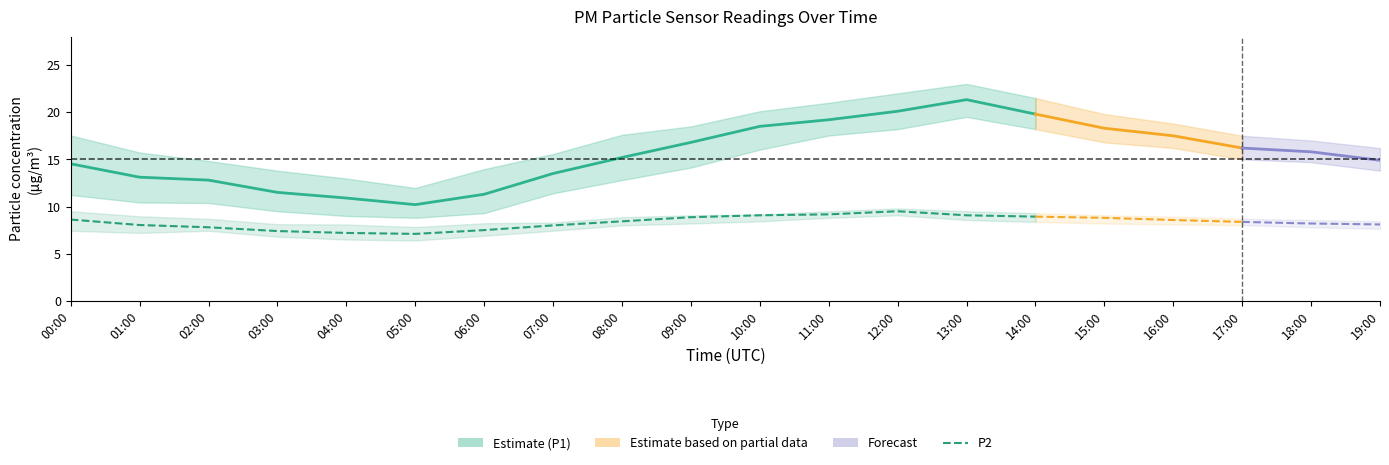

List the series in order of their peak value, highest first.

P1, P2